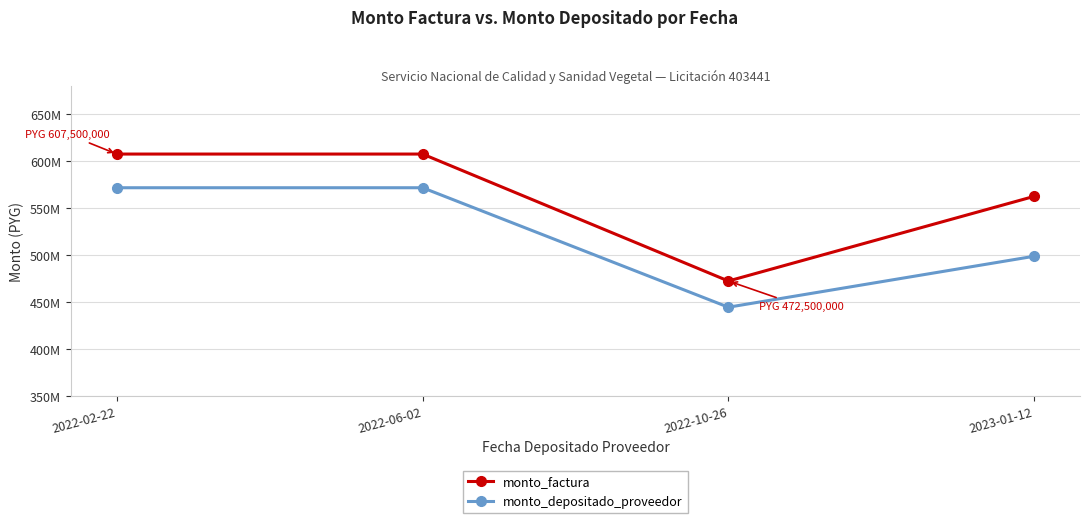

At which category does monto_depositado_proveedor reach its first local valley?

2022-10-26